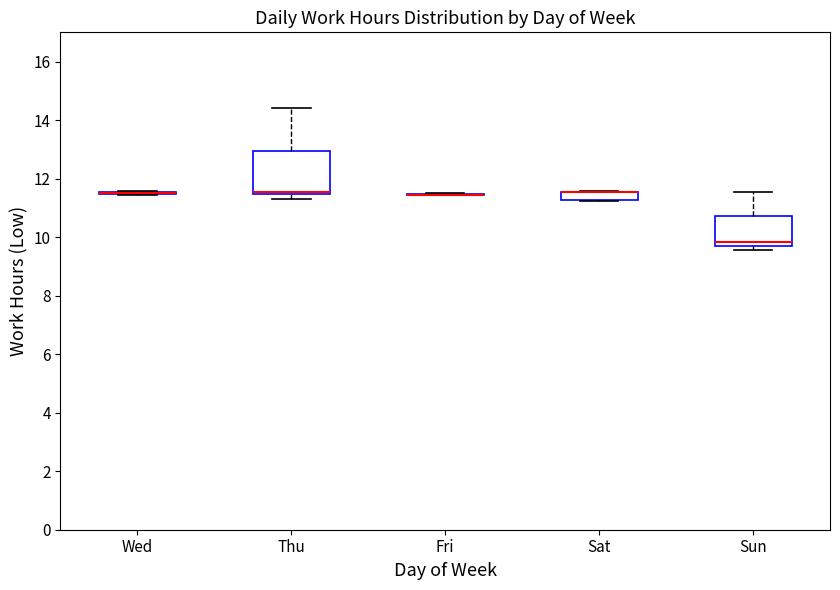

Comparing the boxes themselves (not the whiskers), which one is the tallest?

Thu